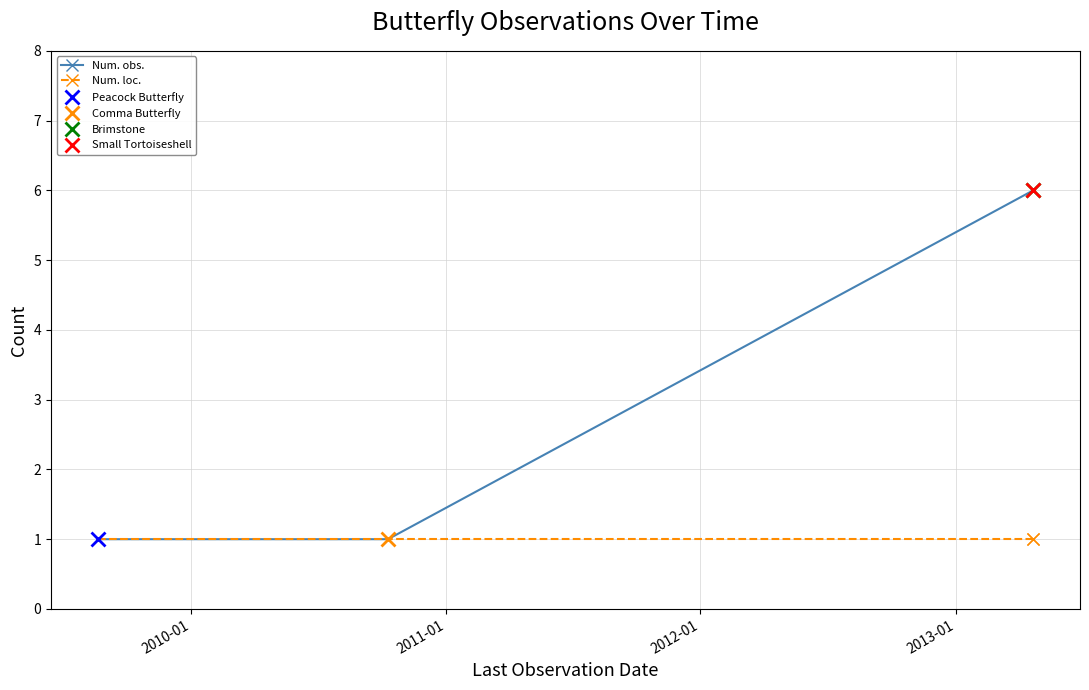

What is the difference between the maximum and minimum values in the Num. obs. series?

5